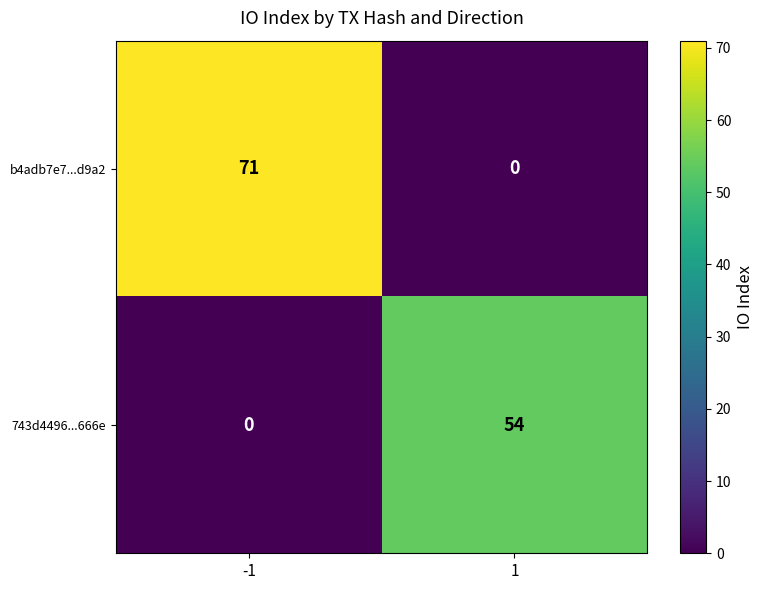

What is the difference between the highest and lowest values at -1?

71